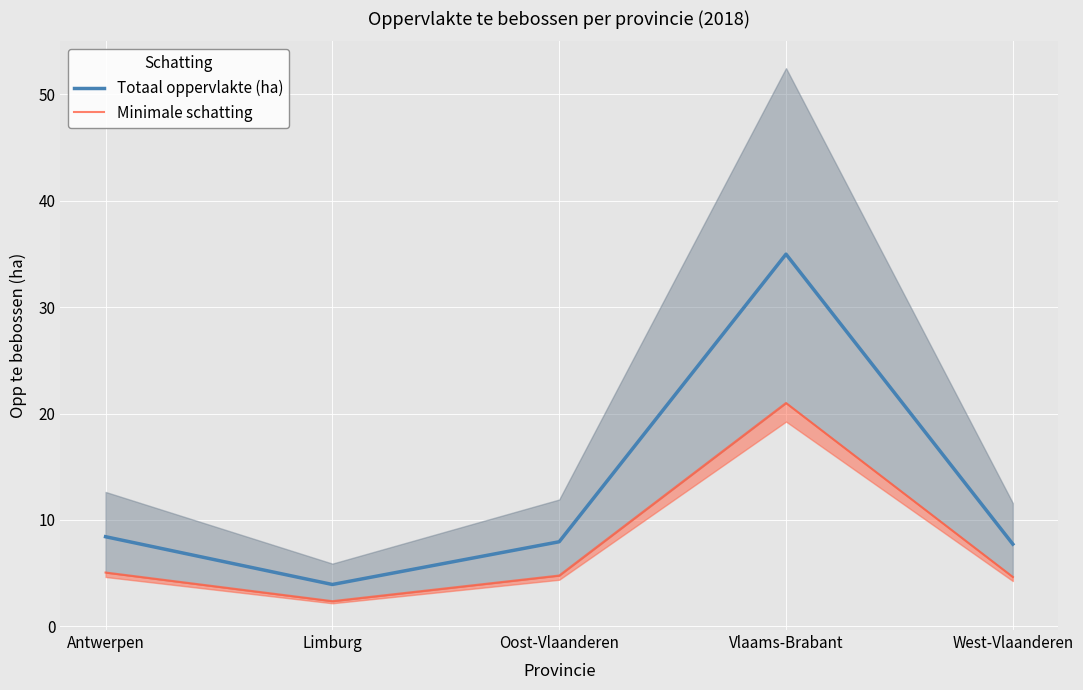

True or false: Totaal oppervlakte (ha) has more than 0 points higher than both neighbors.

True